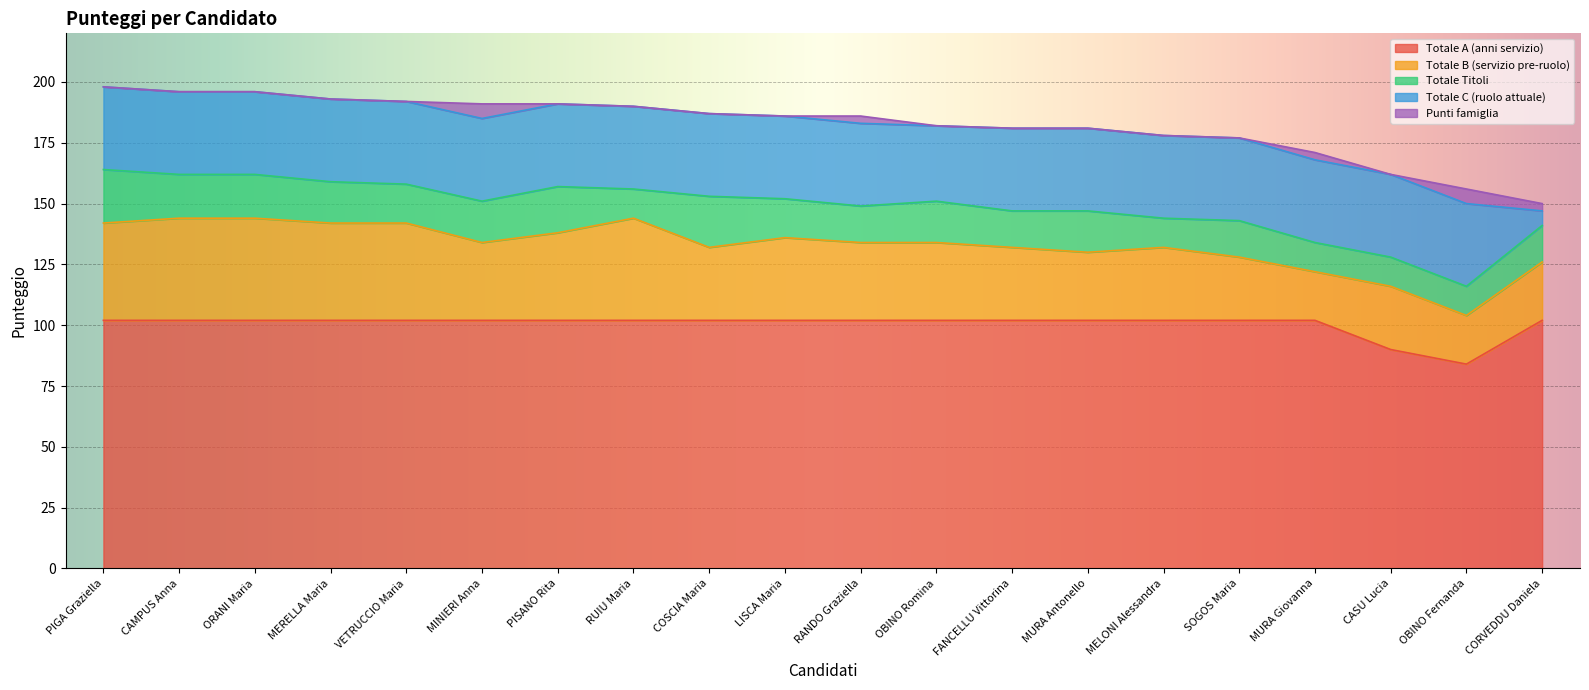

List the labels in order of Totale Titoli value, largest first.

PIGA Graziella, COSCIA Maria, PISANO Rita, CAMPUS Anna, ORANI Maria, MERELLA Maria, MINIERI Anna, OBINO Romina, MURA Antonello, VETRUCCIO Maria, LISCA Maria, RANDO Graziella, FANCELLU Vittorina, SOGOS Maria, CORVEDDU Daniela, RUIU Maria, MELONI Alessandra, MURA Giovanna, CASU Lucia, OBINO Fernanda